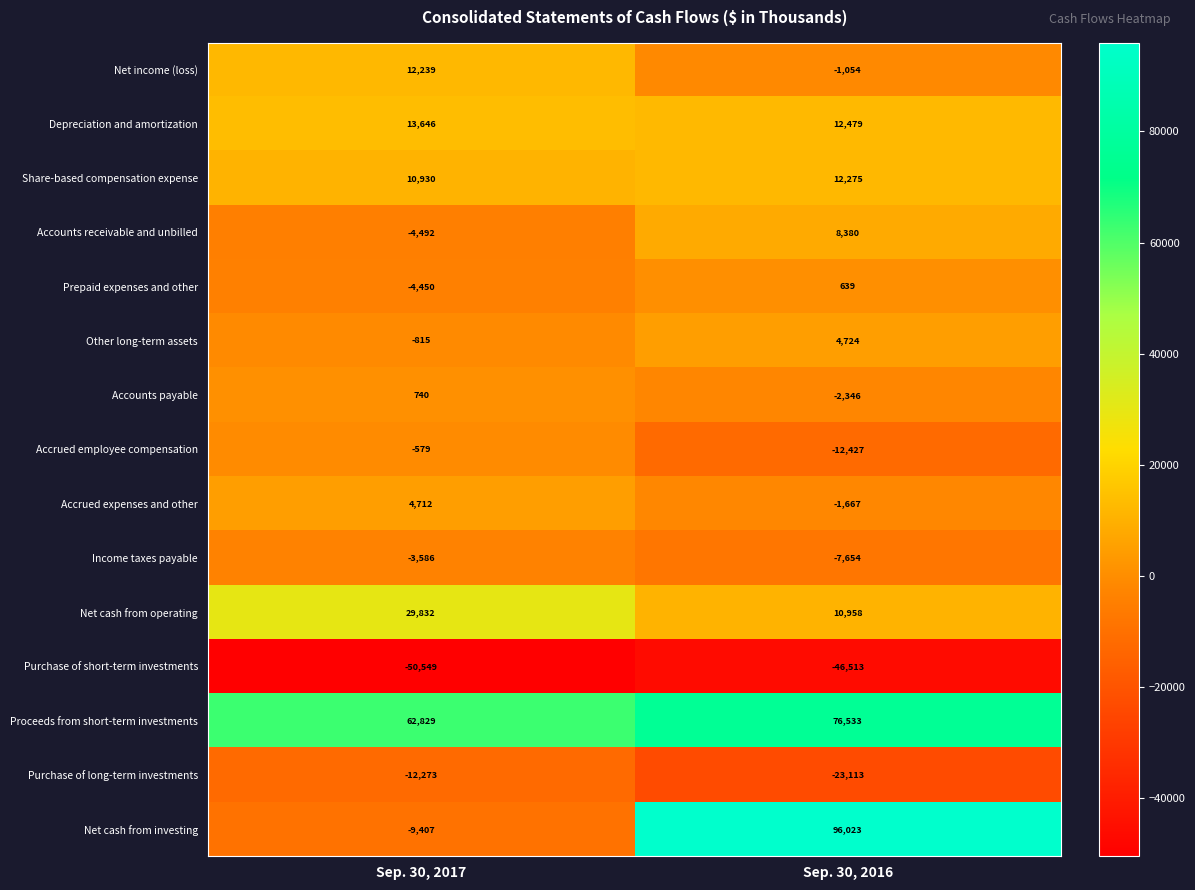

What value does the Purchase of short-term investments series have at Sep. 30, 2016?

-46513